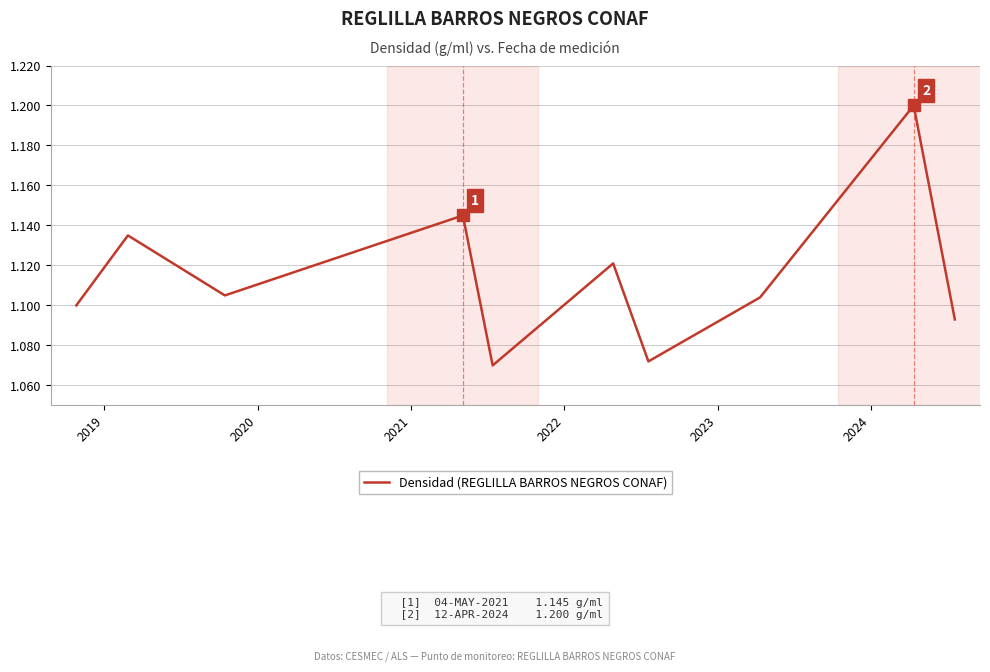

What is the greatest value displayed?

1.2